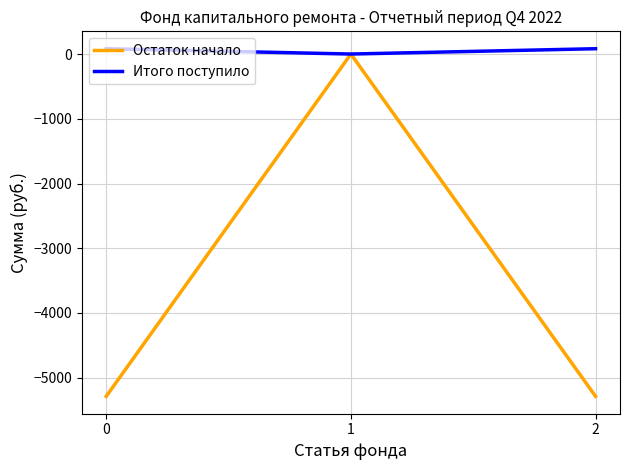

Rank the series by their maximum value, from lowest to highest.

Остаток начало, Итого поступило